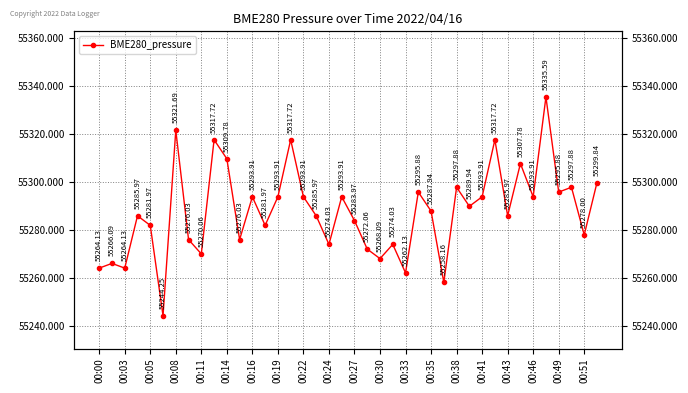

How many categories are shown in the chart?

40